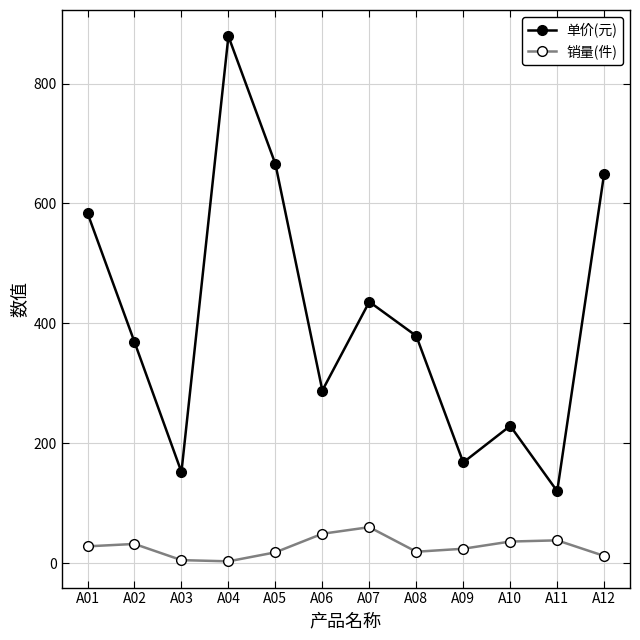

The value of 销量(件) at A07 is 60. True or false?

True